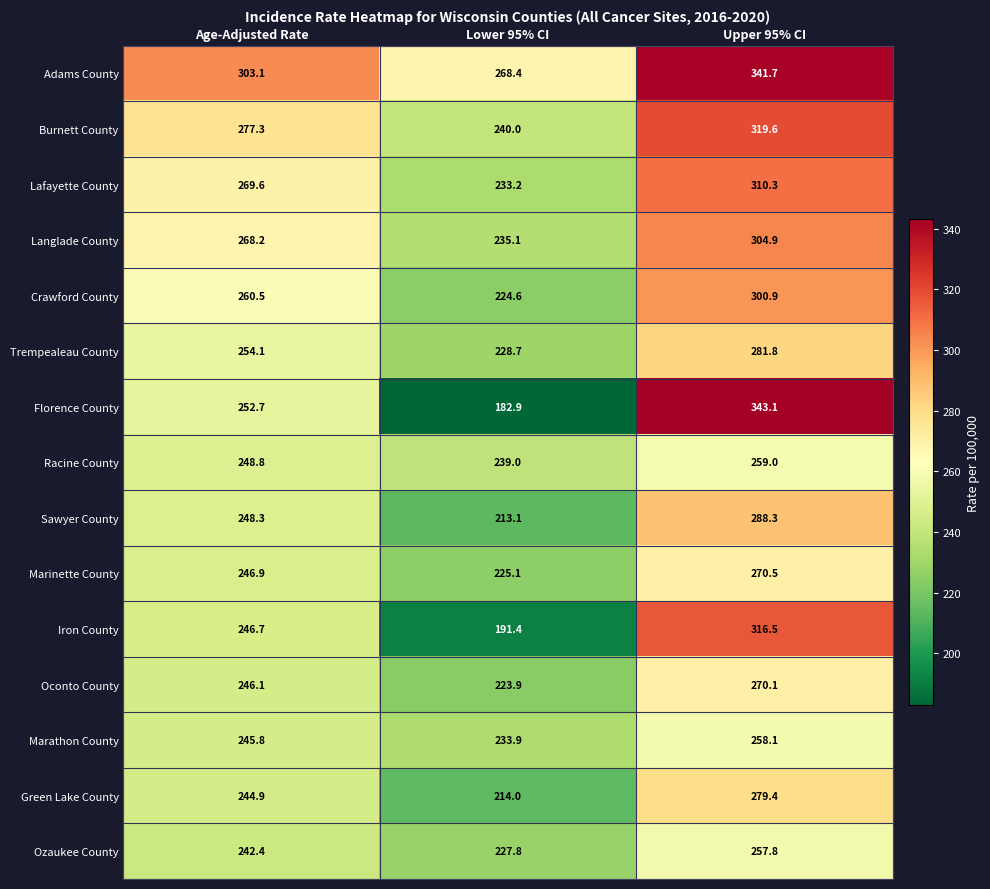

Count the Racine County values in the range 239 to 259.

3